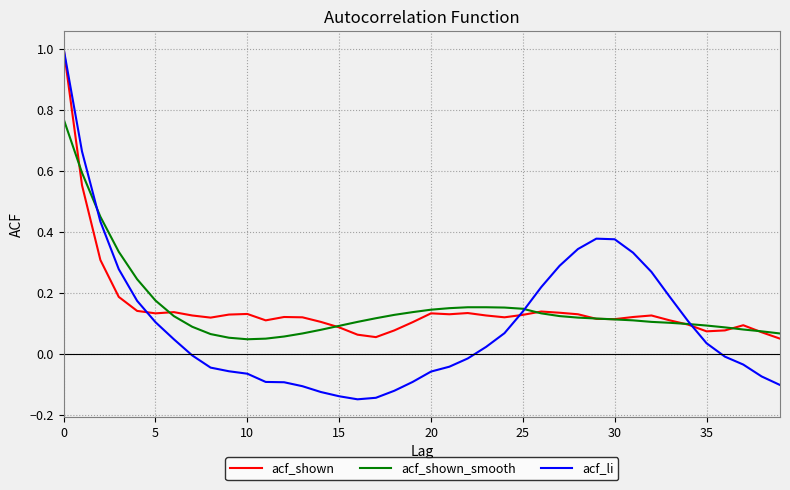

What is the maximum value shown in the chart?

1.0